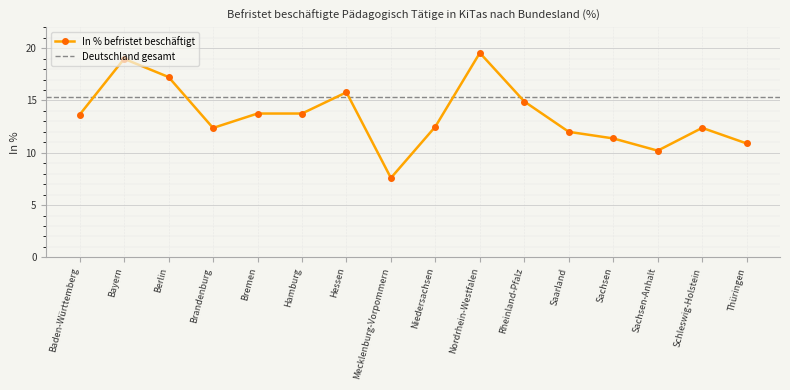

Count the number of data series in this chart.

1